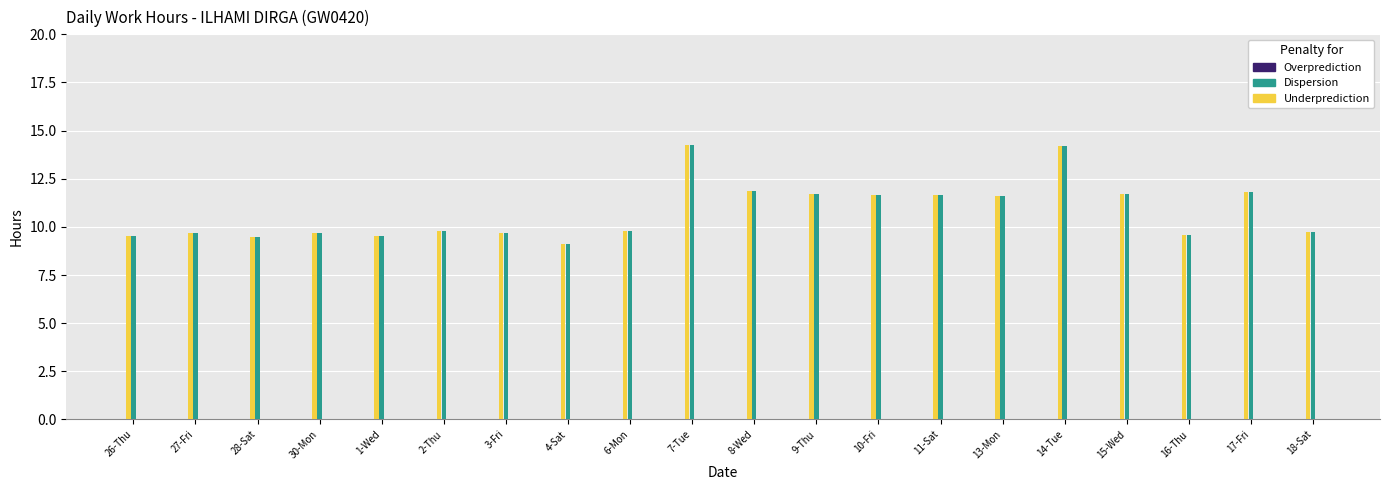

What is the label of the 11th bar from the left?

8-Wed